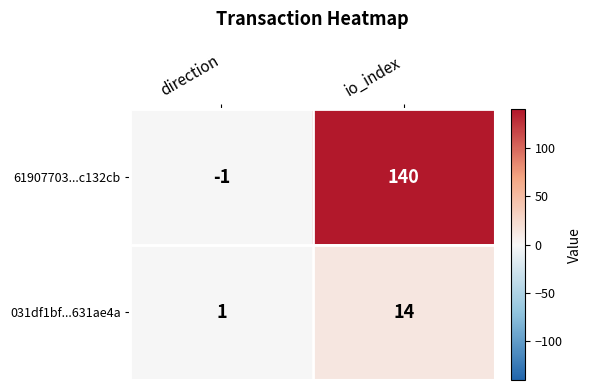

Rank the series by their maximum value, from highest to lowest.

61907703...c132cb, 031df1bf...631ae4a